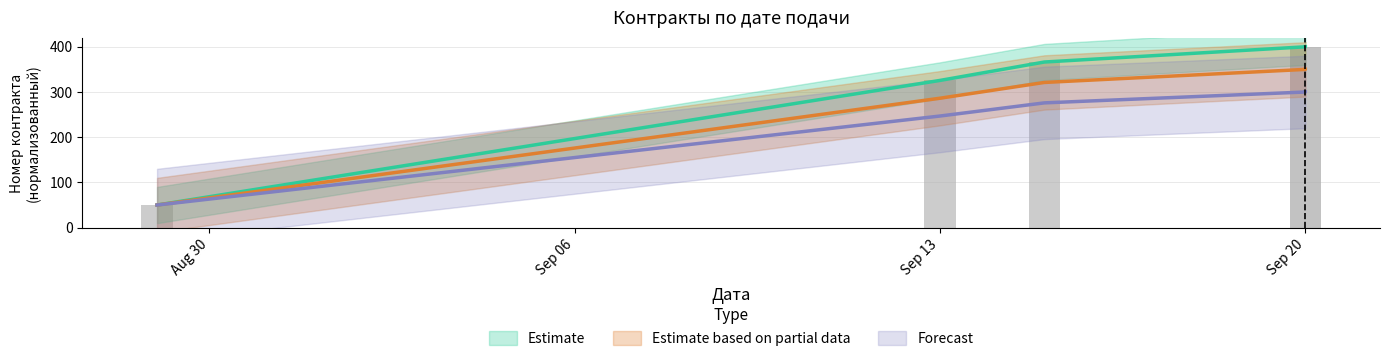

What is the spread (max minus min) of values at 2023-09-20?

99.9